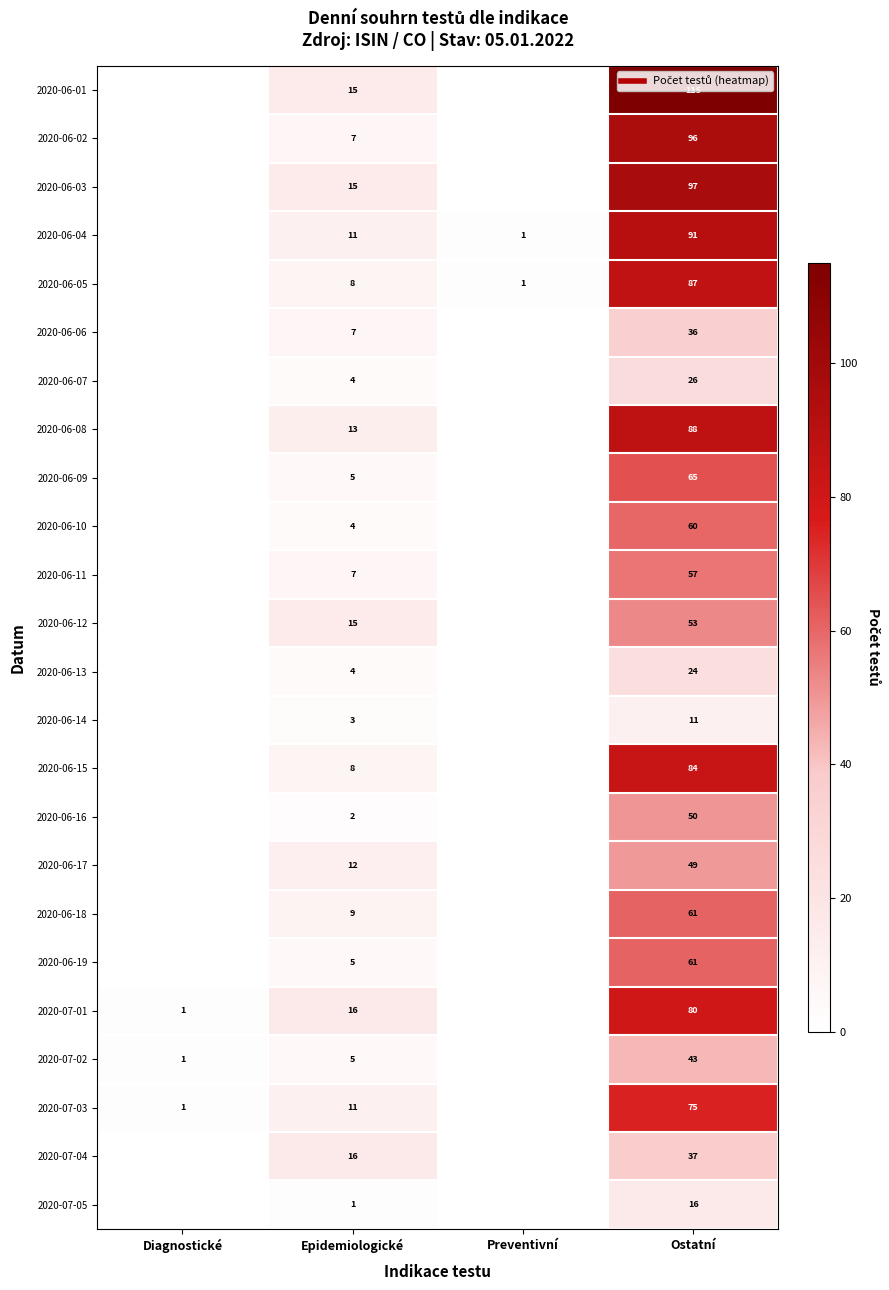

Between Ostatní and Epidemiologické, which is larger?

Ostatní